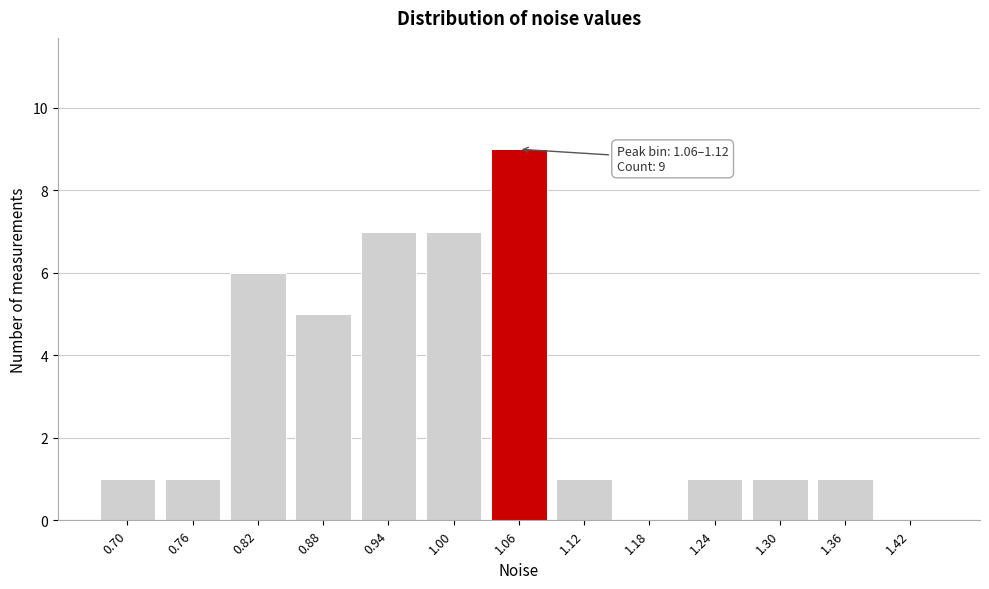

Reading left to right, extract all data points from this chart.

0.70=1	0.76=1	0.82=6	0.88=5	0.94=7	1.00=7	1.06=9	1.12=1	1.18=0	1.24=1	1.30=1	1.36=1	1.42=0